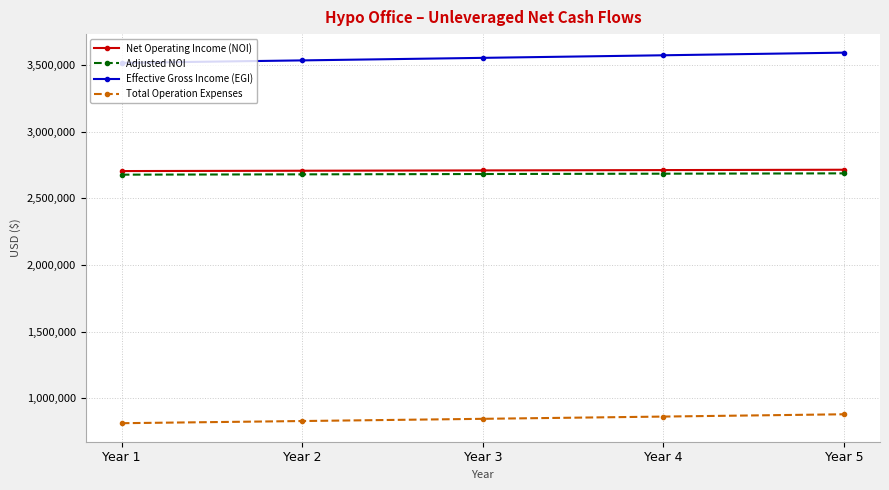

The Effective Gross Income (EGI) series shows 2165212.8 at Year 4. True or false?

False